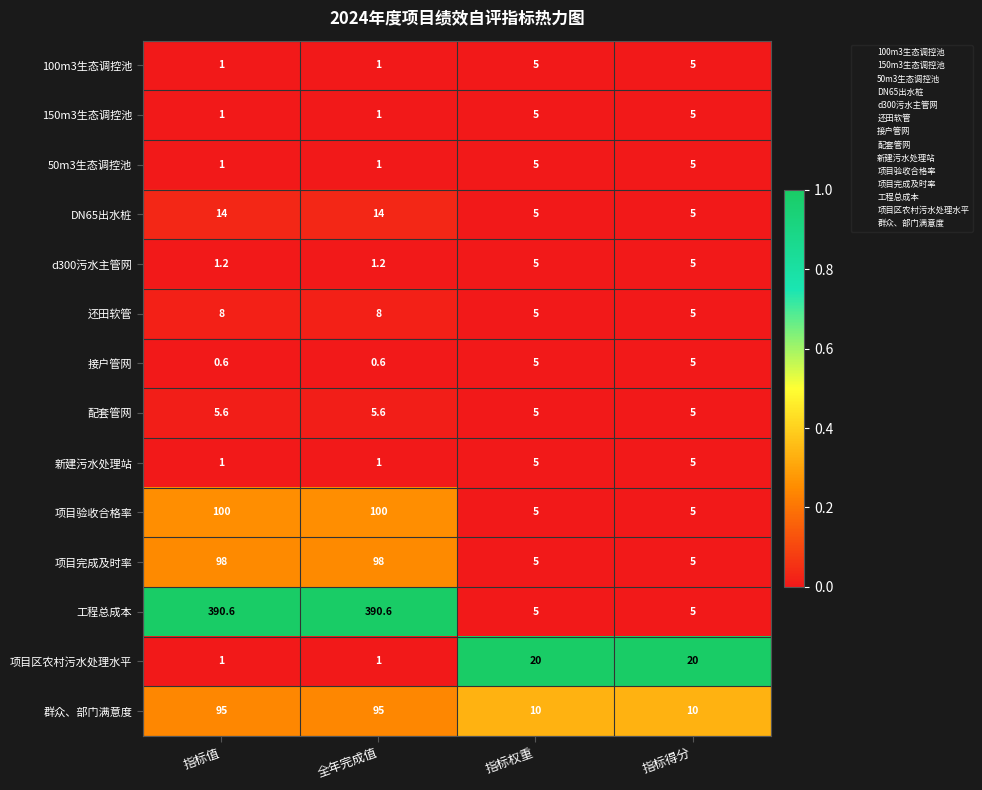

Count the 群众、部门满意度 values in the range 10 to 95.

4